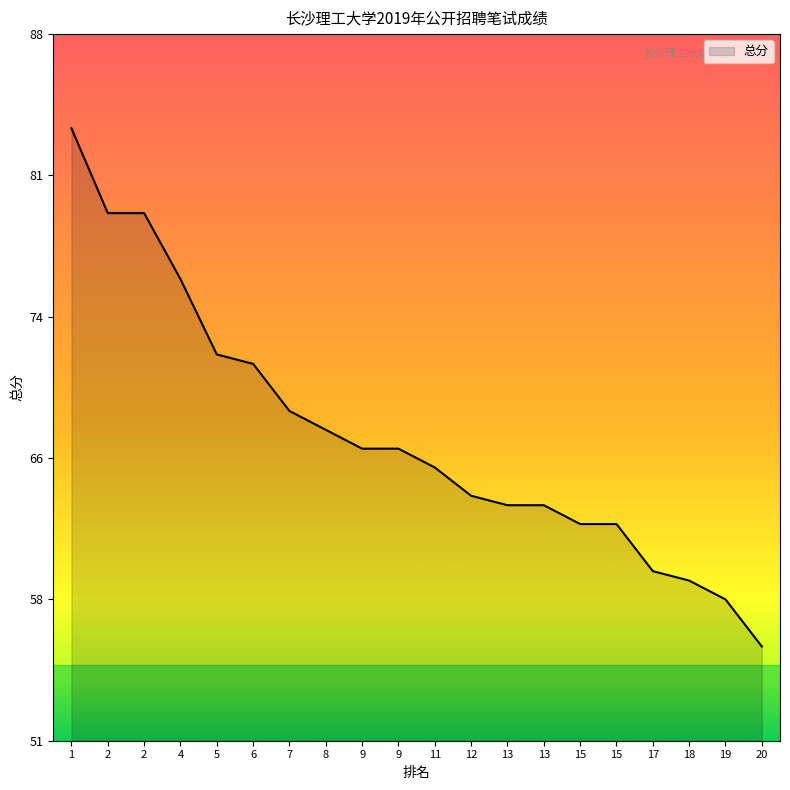

The value at 6 is 42.3. True or false?

False